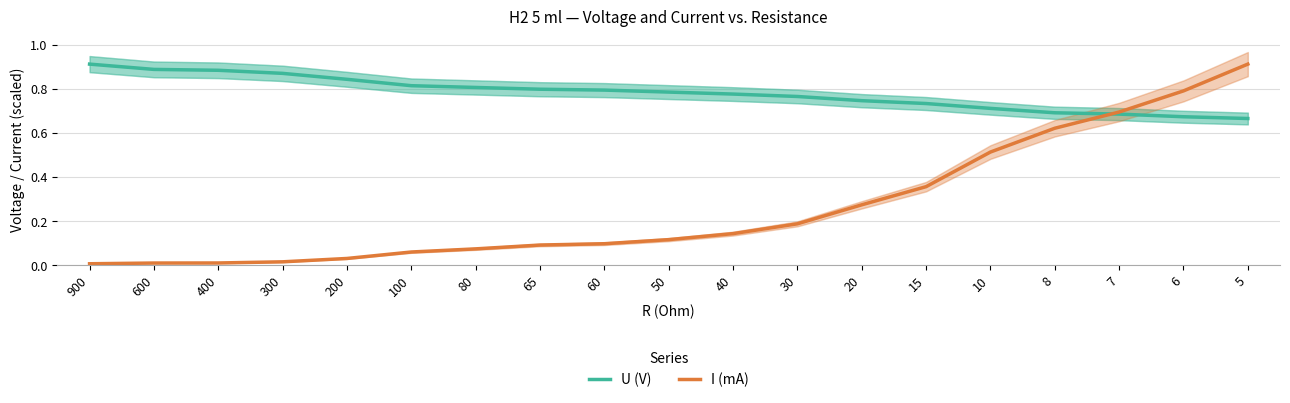

Between 50 and 5, which series saw the biggest shift?

I (mA)